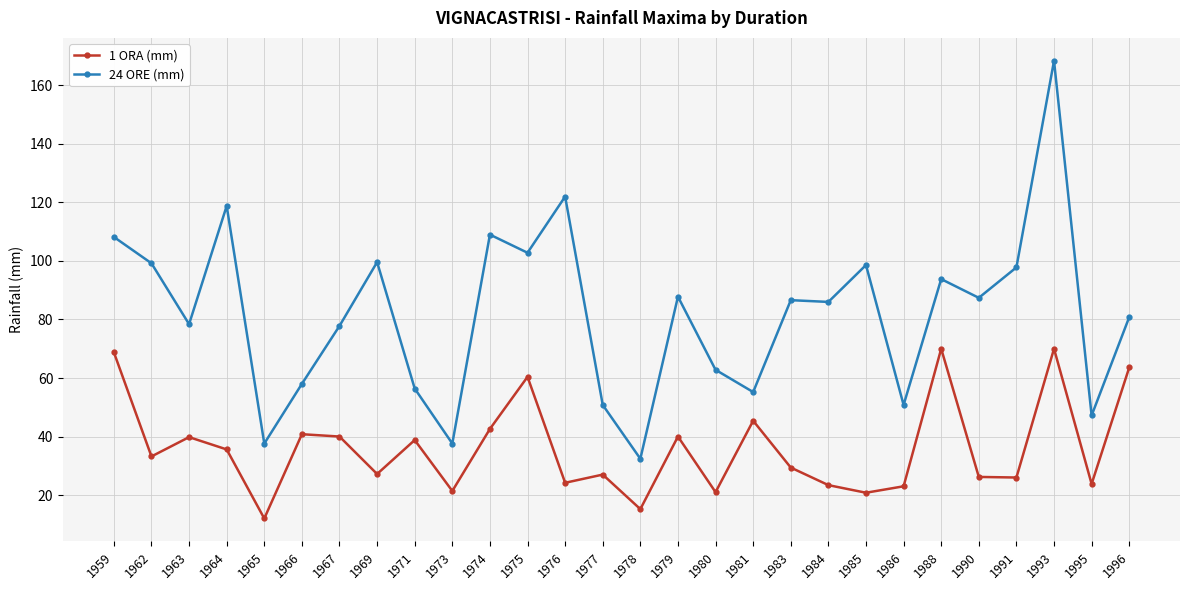

What is the average value of the 1 ORA (mm) series?

36.1